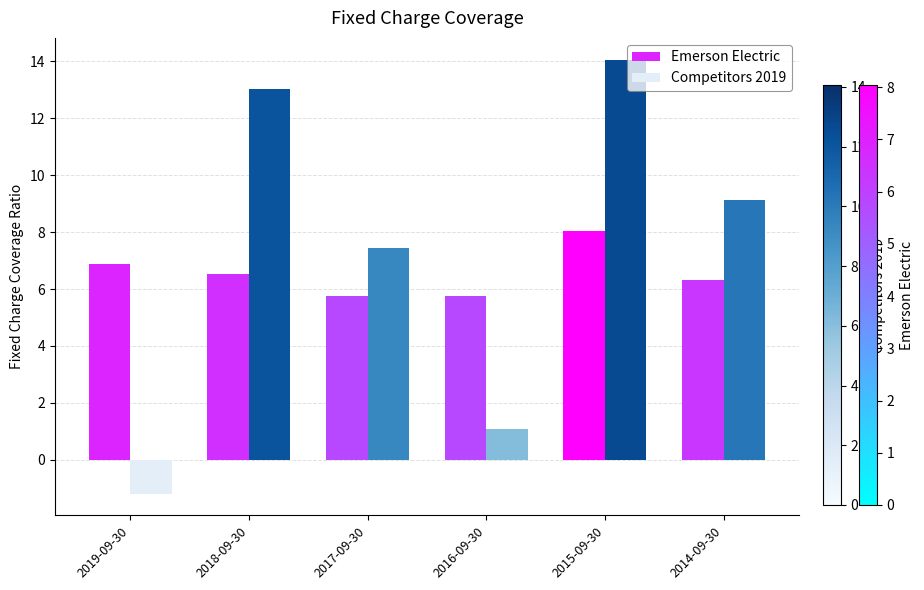

Rank the series by their maximum value, from lowest to highest.

Emerson Electric, Competitors 2019